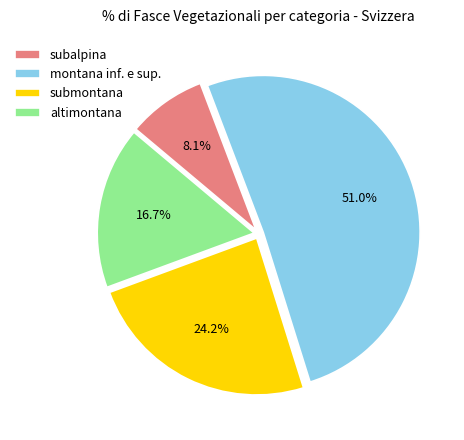

How many slices are in this pie chart?

4